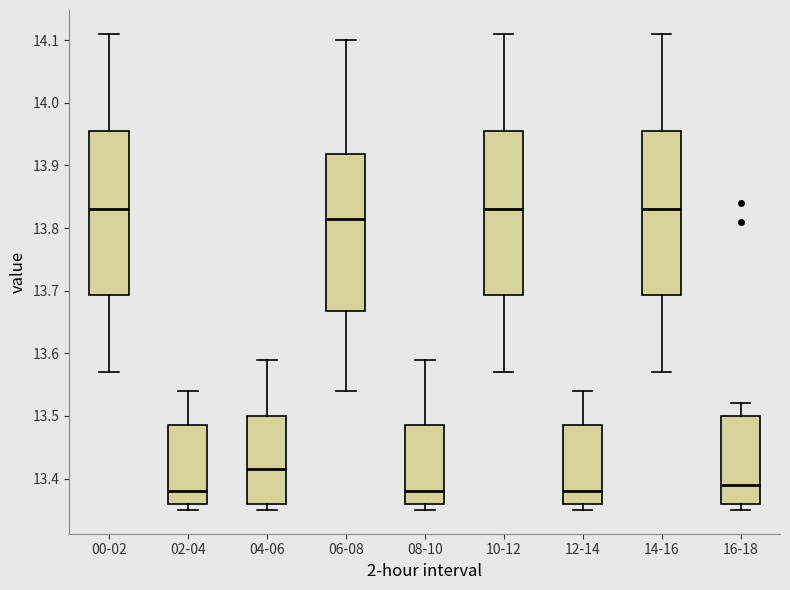

Reading left to right, read every box against the y-axis: the position of its median line, the range the box covers, and the ends of its whiskers. The values are not printed on the chart, so give them approximately, as read against the axis.

00-02: median 13.83, box 13.69 to 13.96, whiskers 13.57 to 14.11
02-04: median 13.38, box 13.36 to 13.49, whiskers 13.35 to 13.54
04-06: median 13.42, box 13.36 to 13.50, whiskers 13.35 to 13.59
06-08: median 13.82, box 13.67 to 13.92, whiskers 13.54 to 14.10
08-10: median 13.38, box 13.36 to 13.49, whiskers 13.35 to 13.59
10-12: median 13.83, box 13.69 to 13.96, whiskers 13.57 to 14.11
12-14: median 13.38, box 13.36 to 13.49, whiskers 13.35 to 13.54
14-16: median 13.83, box 13.69 to 13.96, whiskers 13.57 to 14.11
16-18: median 13.39, box 13.36 to 13.50, whiskers 13.35 to 13.52